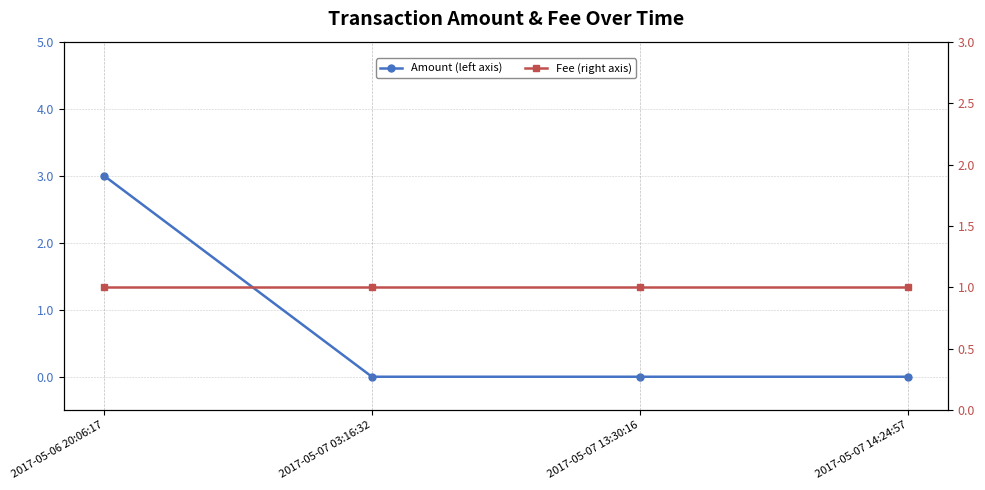

How many Amount (left axis) values are between 0 and 3?

4